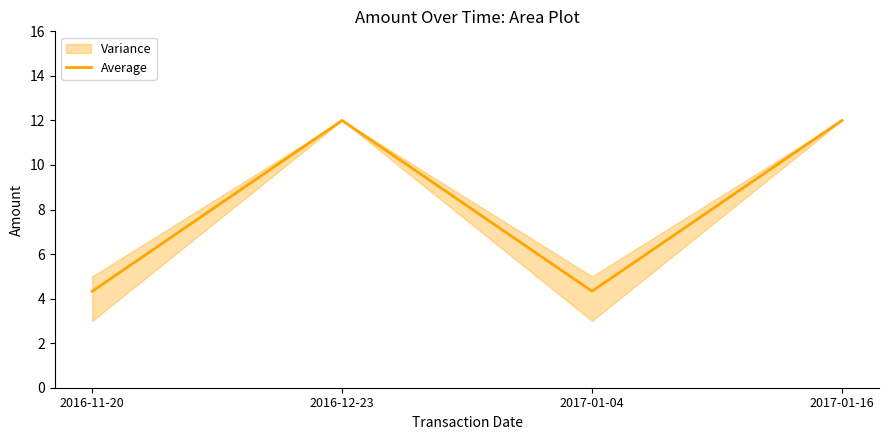

Which has a higher value, 2017-01-04 or 2016-12-23?

2016-12-23